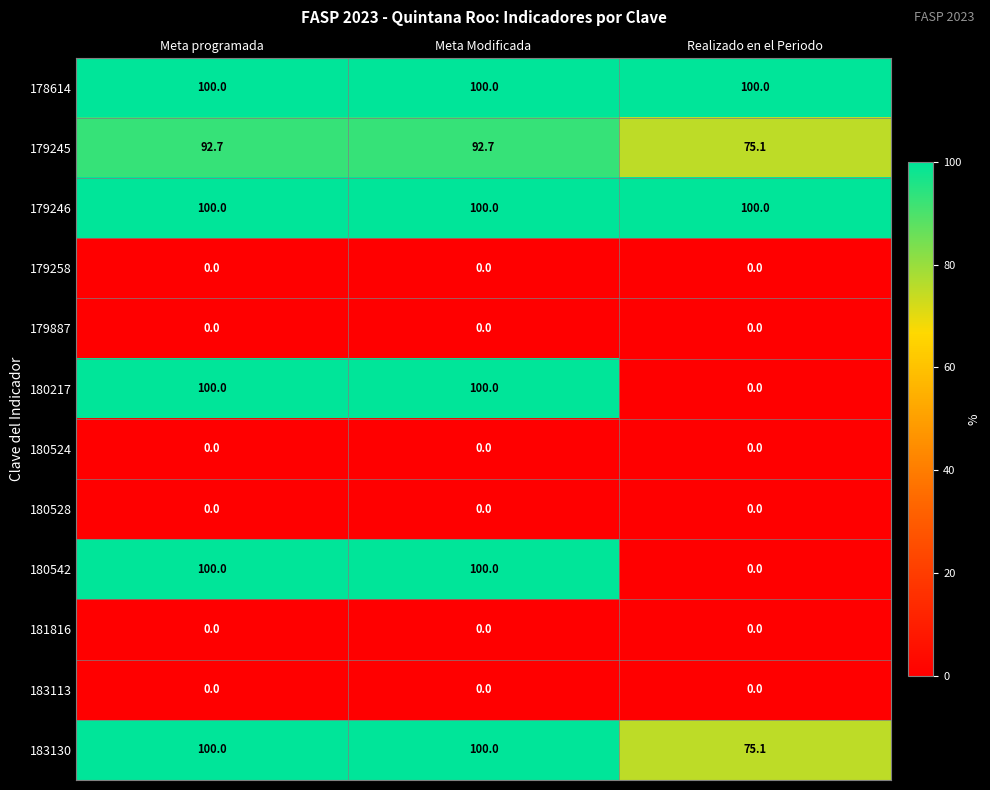

What is the spread (max minus min) of values at Meta programada?

100.0